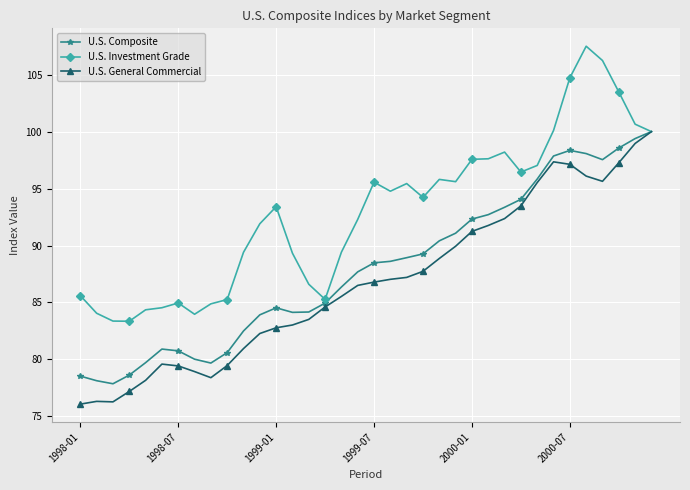

How many data points in U.S. Composite are above 88?

18